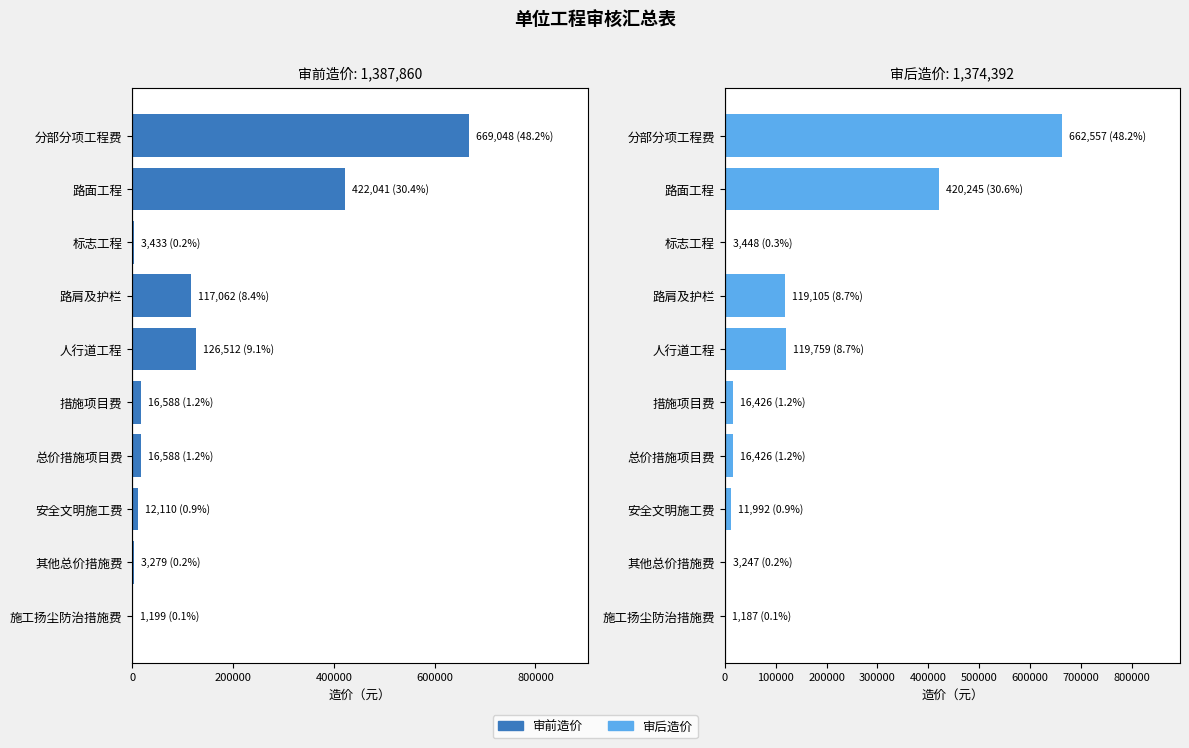

Which series has the largest range (max minus min)?

审前造价